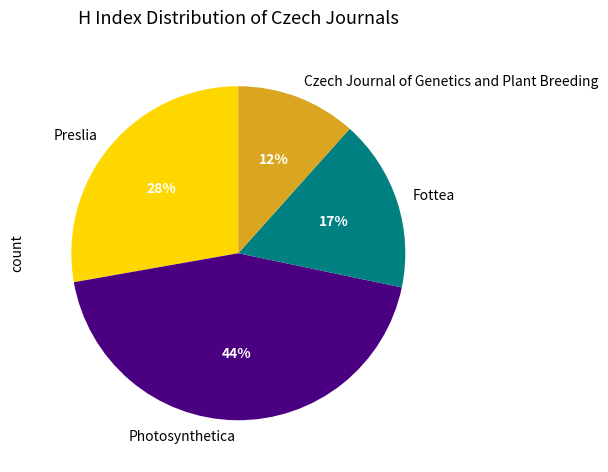

Does Fottea represent more than half of the total?

No